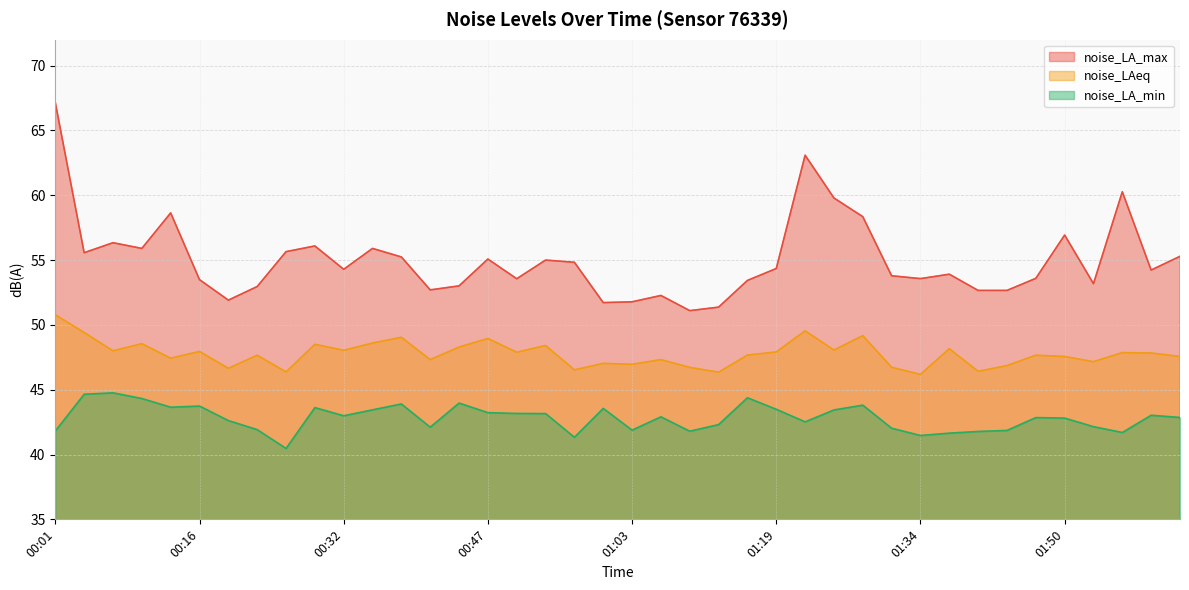

True or false: noise_LAeq and noise_LA_max cross at least once.

False